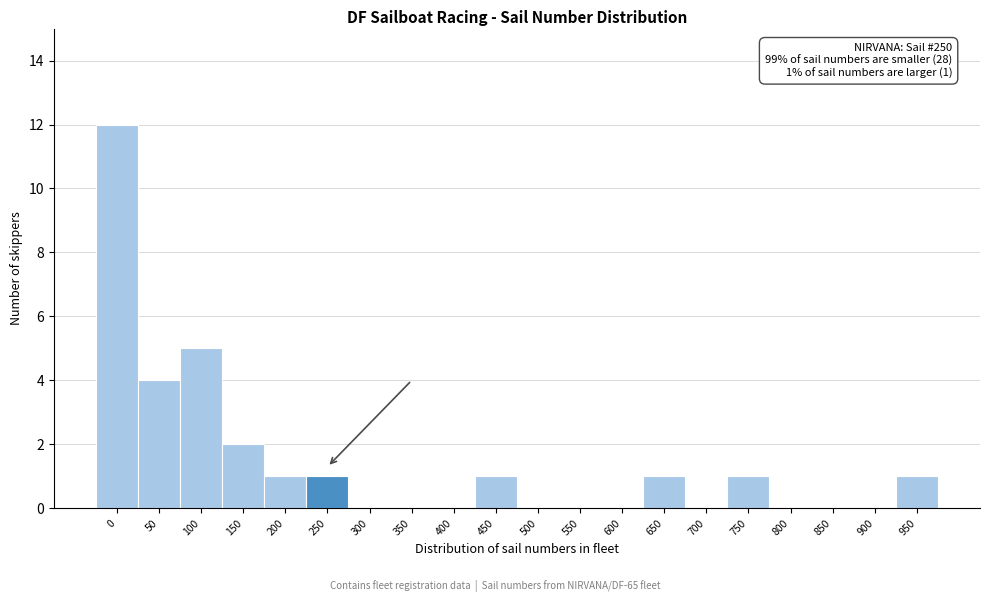

Reading right to left, extract all data points from this chart.

950=1	900=0	850=0	800=0	750=1	700=0	650=1	600=0	550=0	500=0	450=1	400=0	350=0	300=0	250=1	200=1	150=2	100=5	50=4	0=12